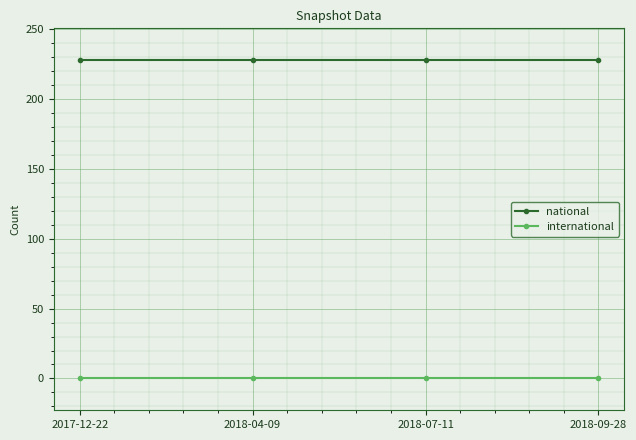

True or false: national and international intersect in this chart.

False